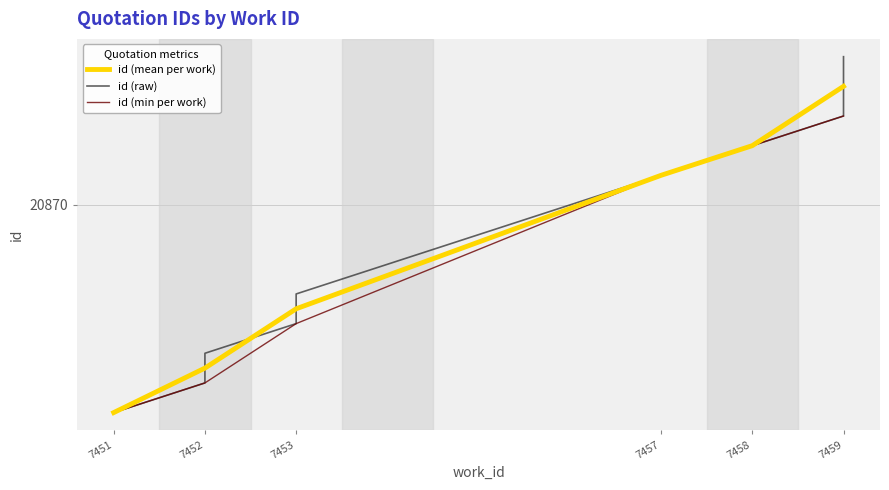

Reading right to left, list all the values displayed in this chart.

20875	20874	20873	20872	20871	20867	20866	20865	20864	20863